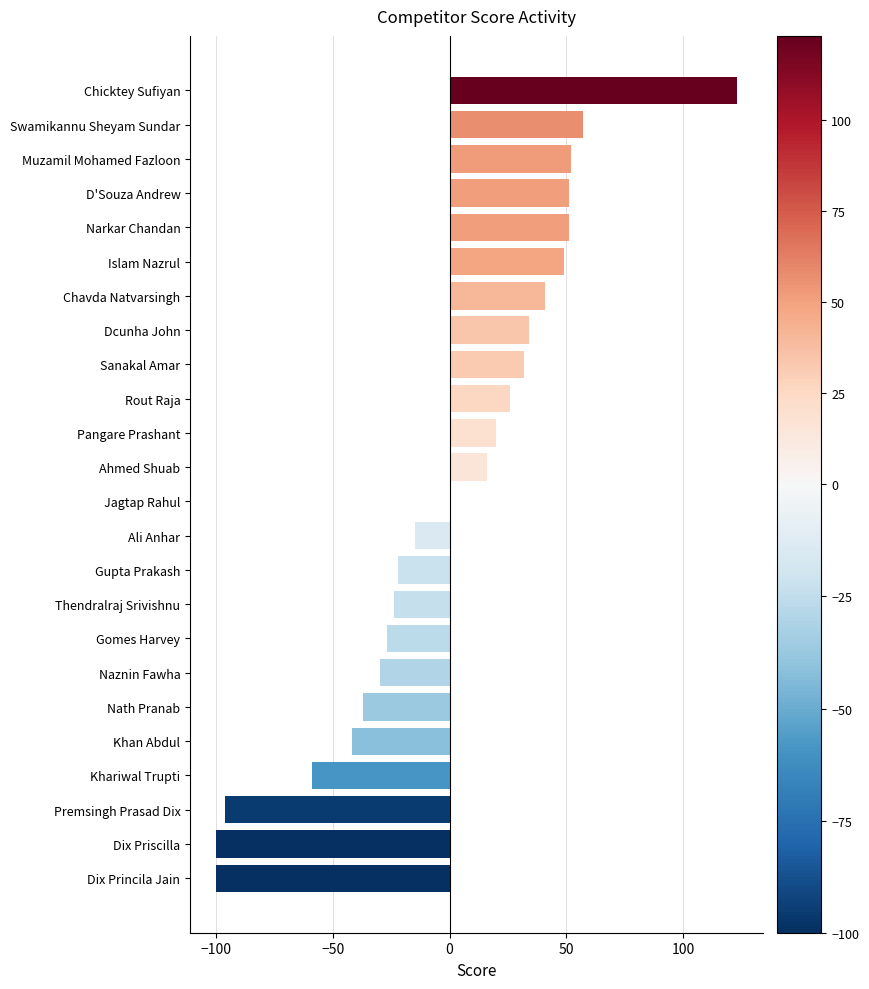

What is the approximate value at Pangare Prashant, to the nearest 5?

20